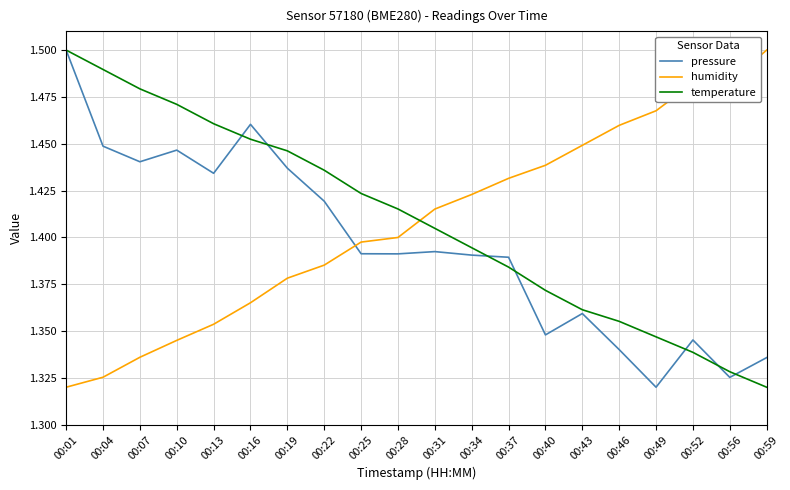

Is this an area chart (filled region under the line)?

No